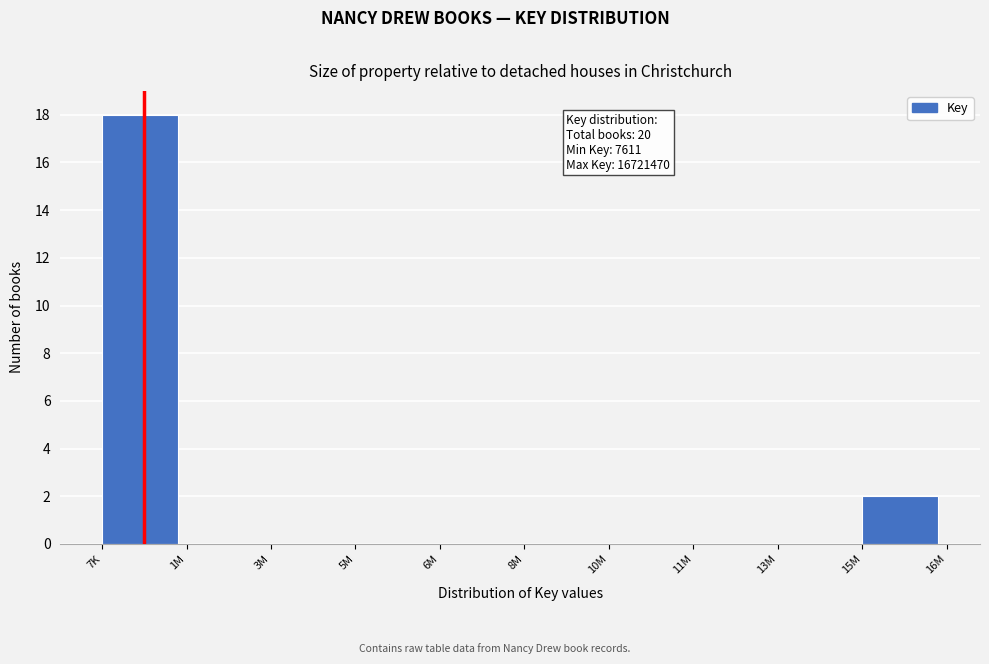

Reading left to right, what are all the values shown in this chart?

7K=18	1M=0	3M=0	5M=0	6M=0	8M=0	10M=0	11M=0	13M=0	15M=2